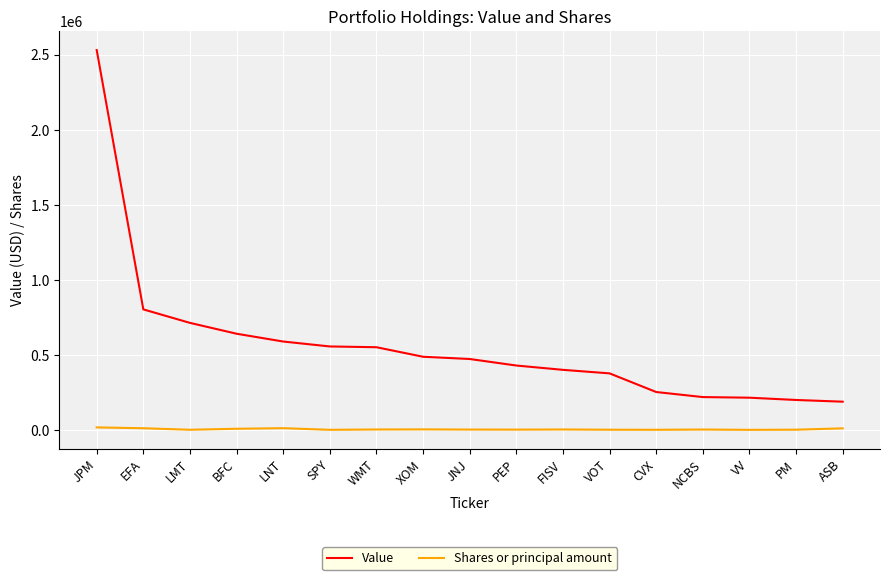

Rank the series by their average value, from lowest to highest.

Shares or principal amount, Value